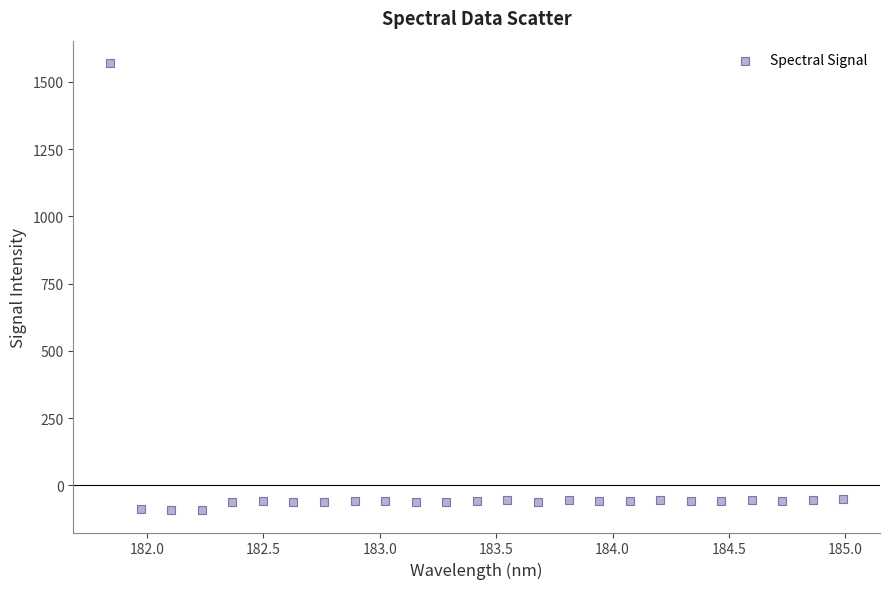

What is the range of Y values (max minus min)?

1661.8